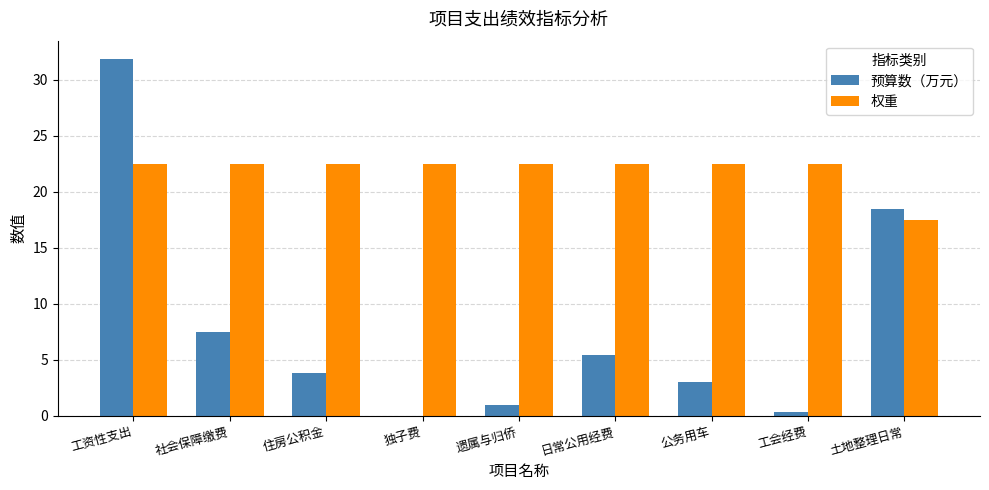

Between 遗属与归侨 and 土地整理日常, which series saw the biggest shift?

预算数（万元）